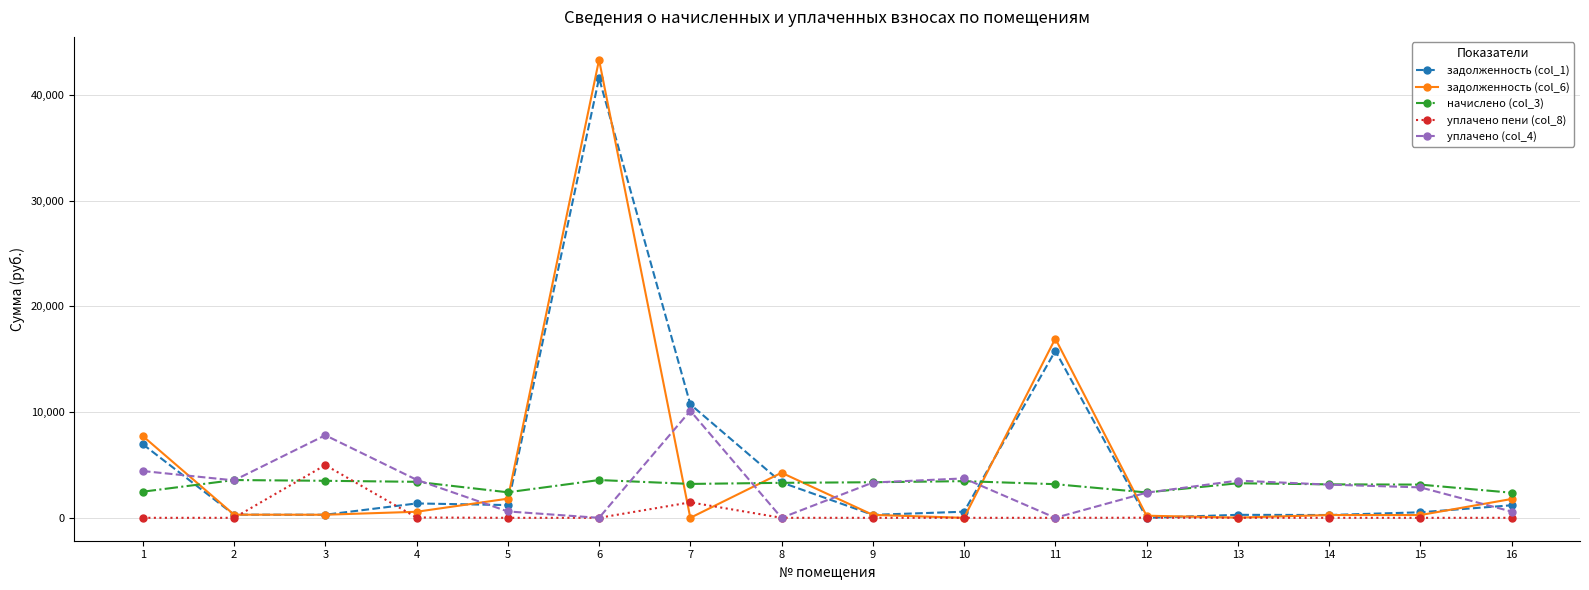

True or false: уплачено пени (col_8) has a value of 8.1 at 12.

True